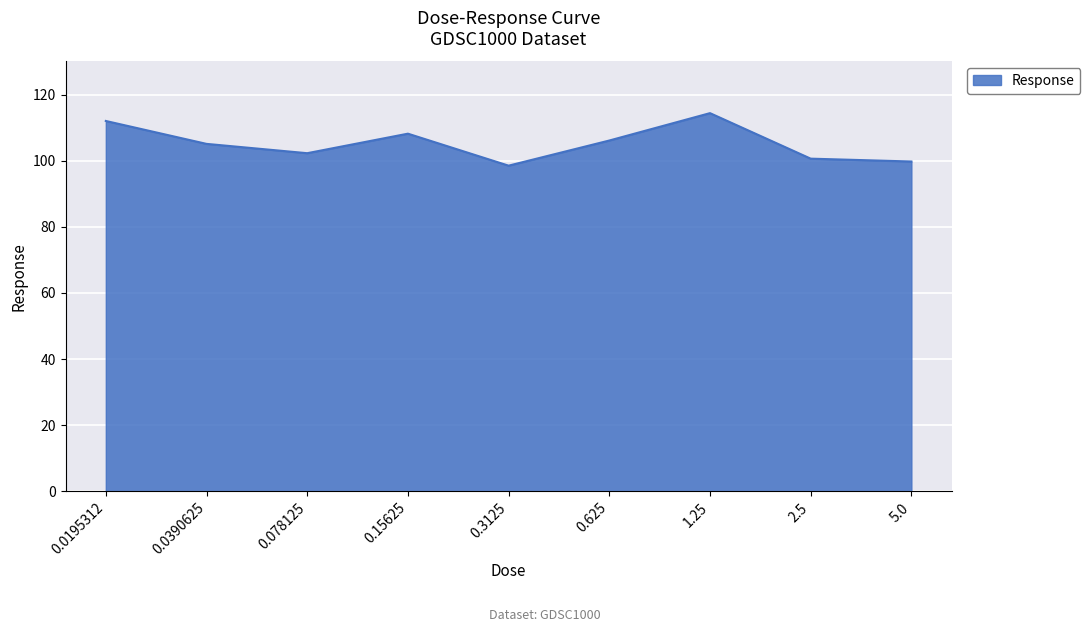

The chart shows a value of 33.0 at 0.15625. True or false?

False